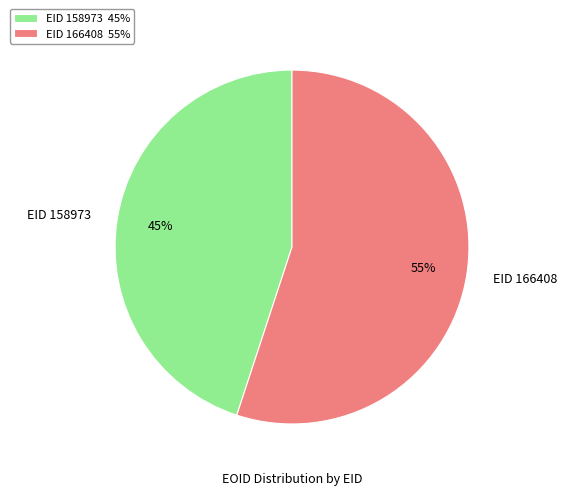

Rank the categories by value from lowest to highest.

EID 158973, EID 166408